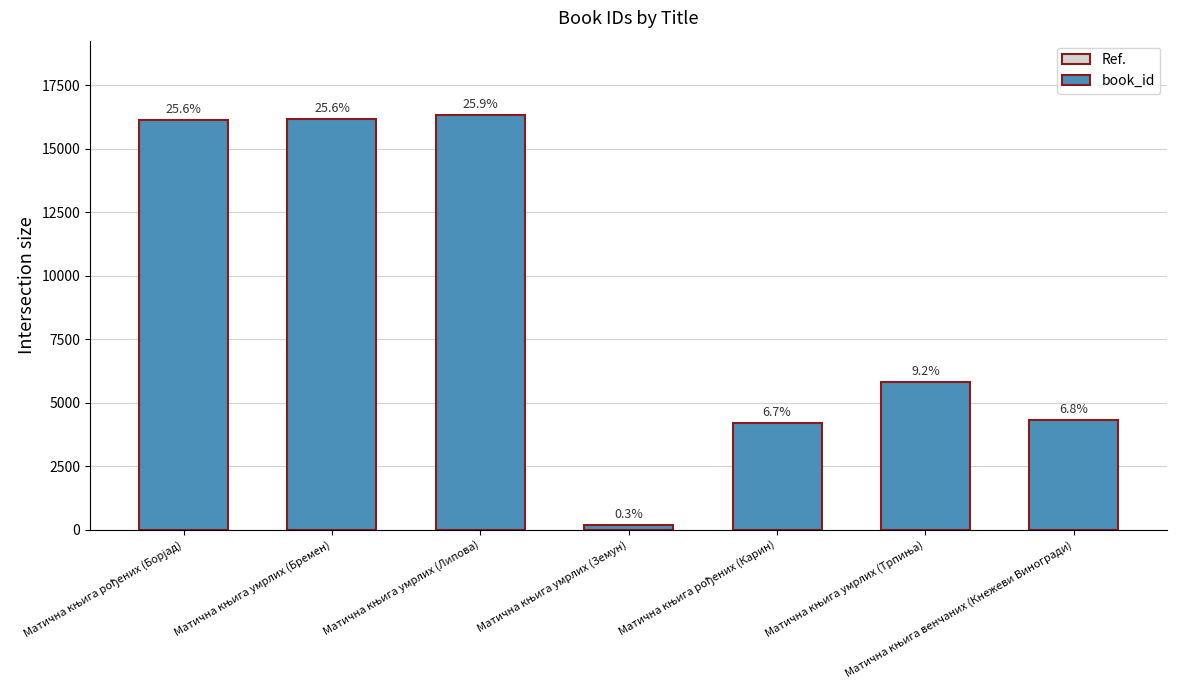

What is the difference between the values at Матична књига рођених (Карин) and Матична књига рођених (Борјад)?

11930